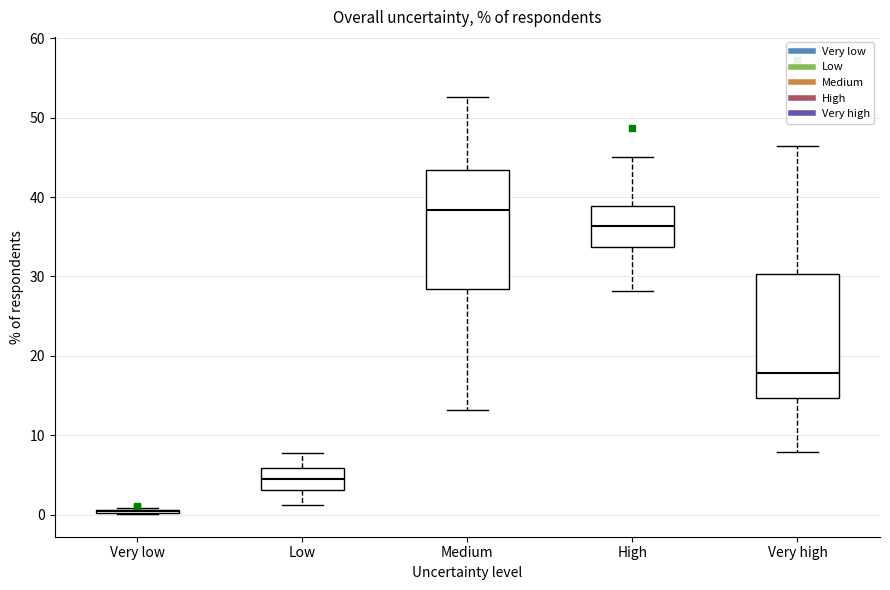

Reading left to right, read every box against the y-axis: the position of its median line, the range the box covers, and the ends of its whiskers. The values are not printed on the chart, so give them approximately, as read against the axis.

Very low: box collapsed to a line at 0, whiskers 0 to 1
Low: median 5, box 3 to 6, whiskers 1 to 8
Medium: median 38, box 28 to 43, whiskers 13 to 53
High: median 36, box 34 to 39, whiskers 28 to 45
Very high: median 18, box 15 to 30, whiskers 8 to 46